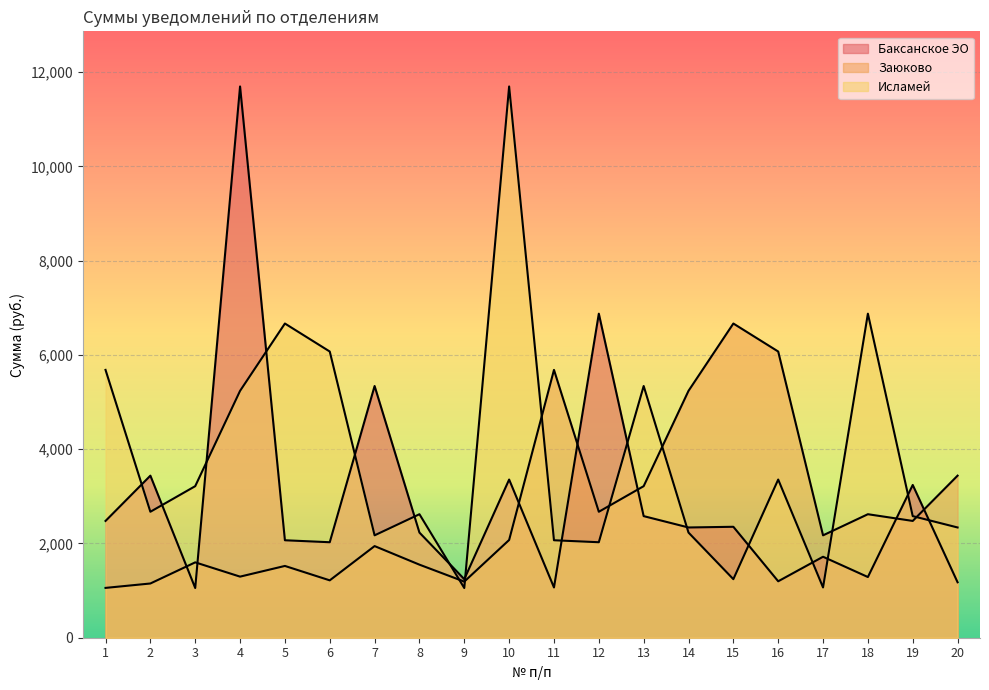

At which label is Баксанское ЭО closest to 6374?

12